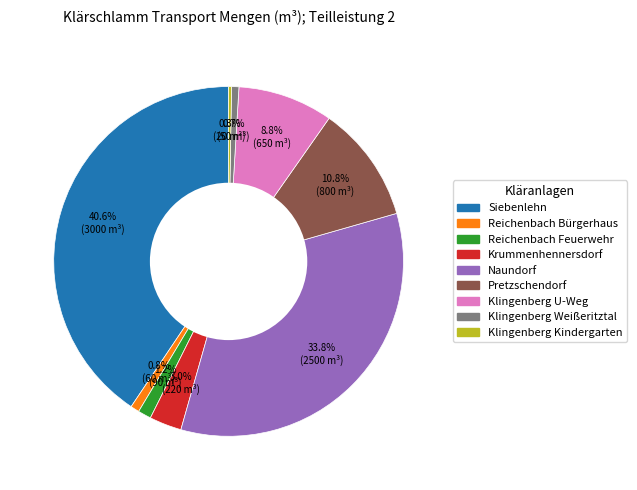

Does any single category account for the majority?

No